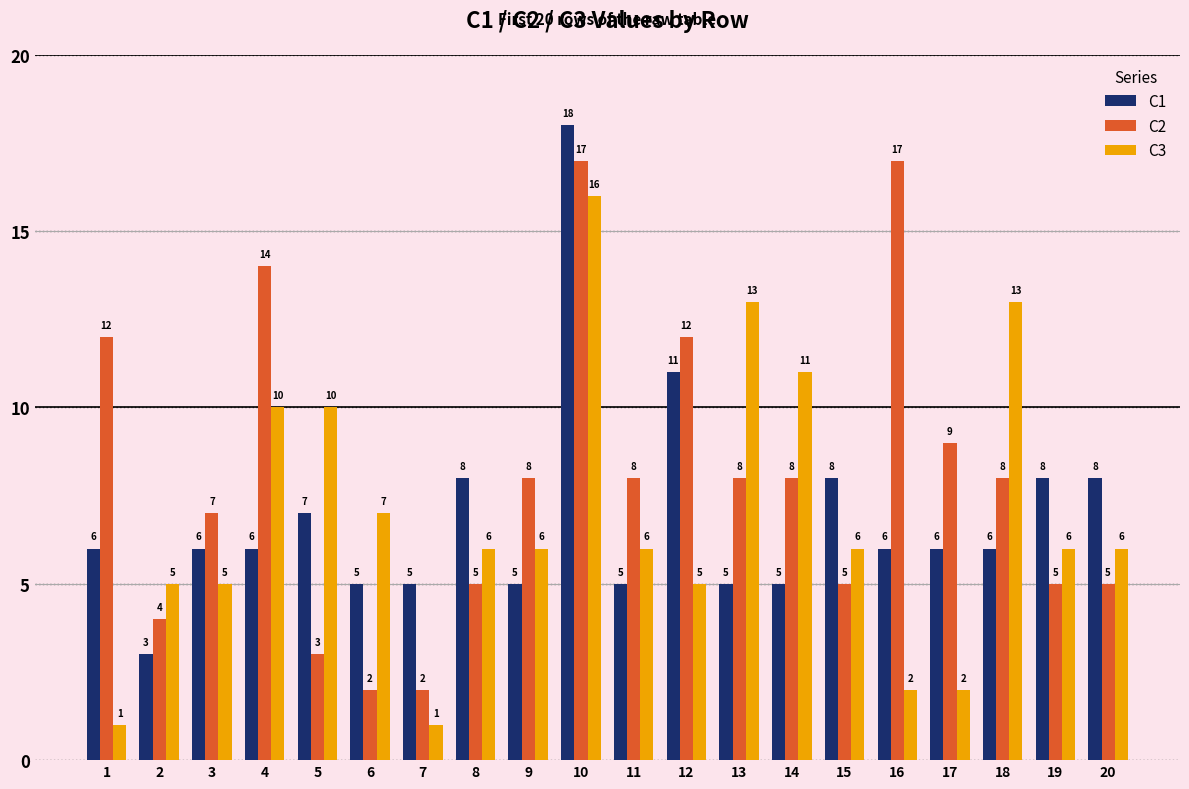

What is the highest value of the C1 series?

18